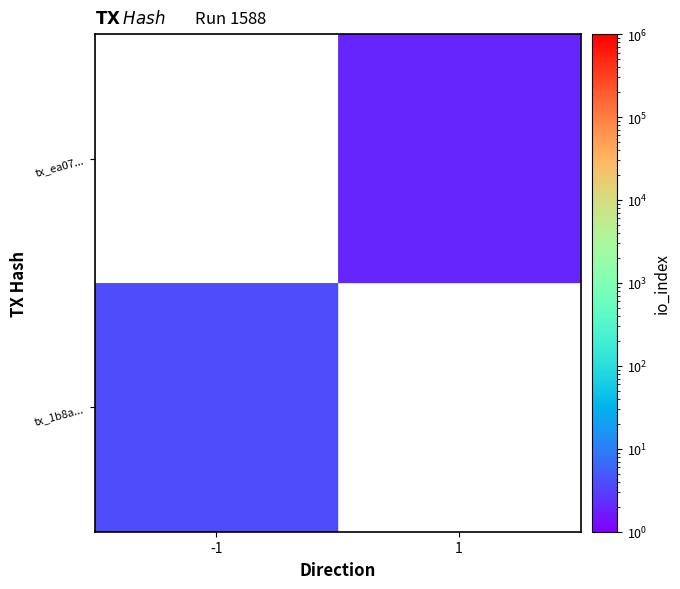

Rank the series by their maximum value, from lowest to highest.

tx_1b8a..., tx_ea07...